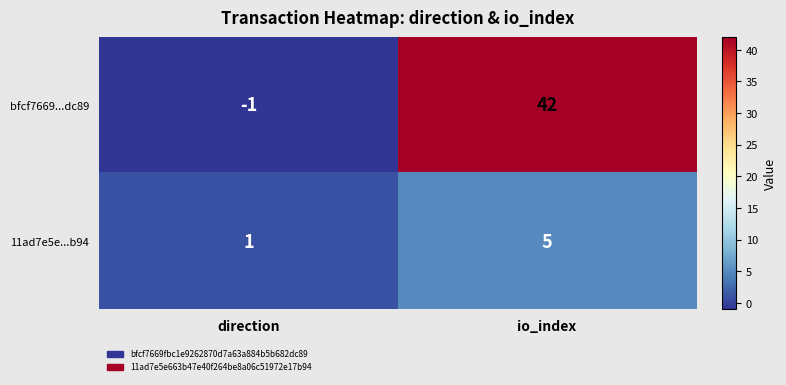

At which label is bfcf7669...dc89 closest to 20?

direction